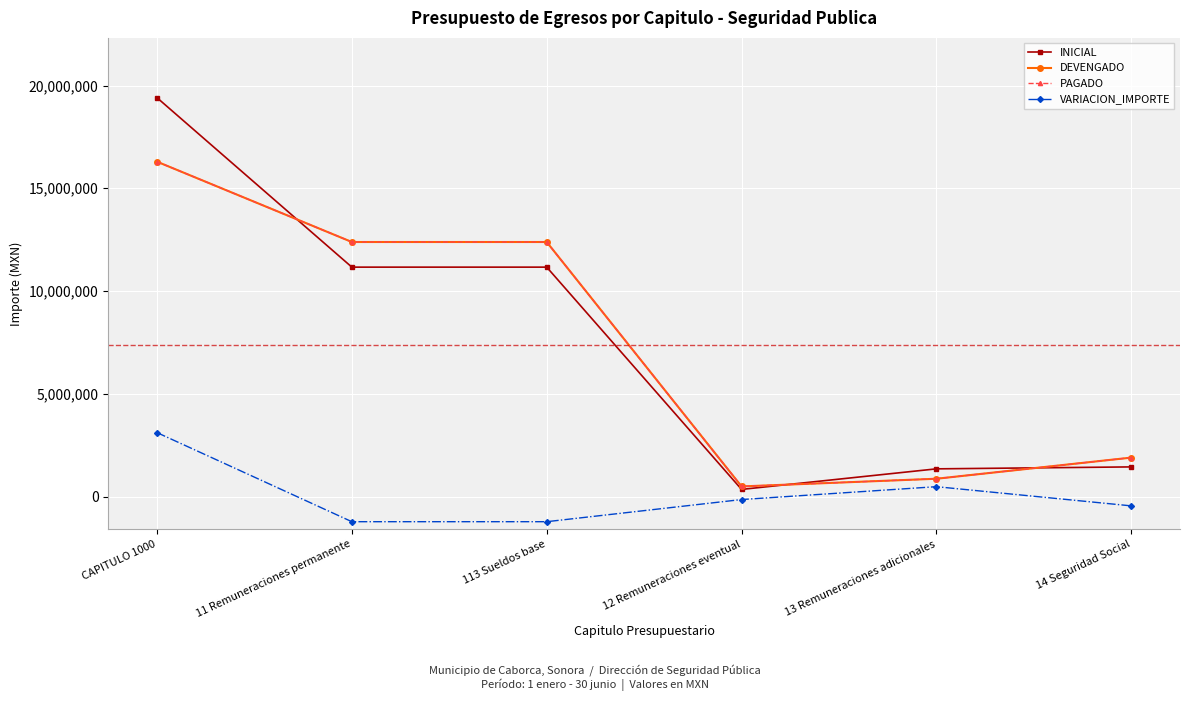

What is the difference between the second highest and second lowest values in the INICIAL series?

9814242.0